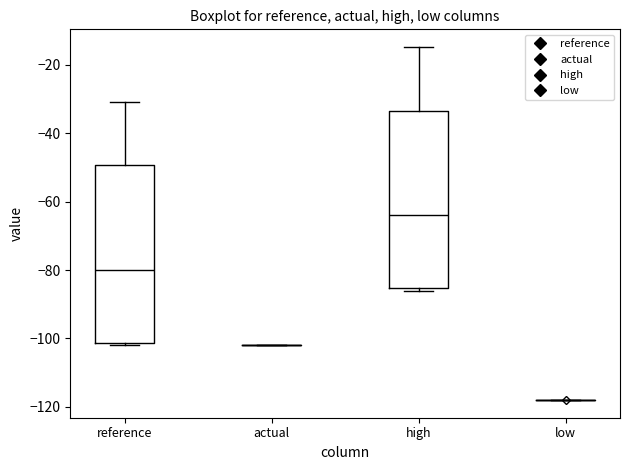

Reading left to right, read every box against the y-axis: the position of its median line, the range the box covers, and the ends of its whiskers. The values are not printed on the chart, so give them approximately, as read against the axis.

reference: median -80, box -102 to -50, whiskers -102 (just below the box's lower edge) to -30
actual: box collapsed to a line at -102, whiskers -102 to -102
high: median -64, box -86 to -34, whiskers -86 (just below the box's lower edge) to -14
low: box collapsed to a line at -118, whiskers -118 to -118